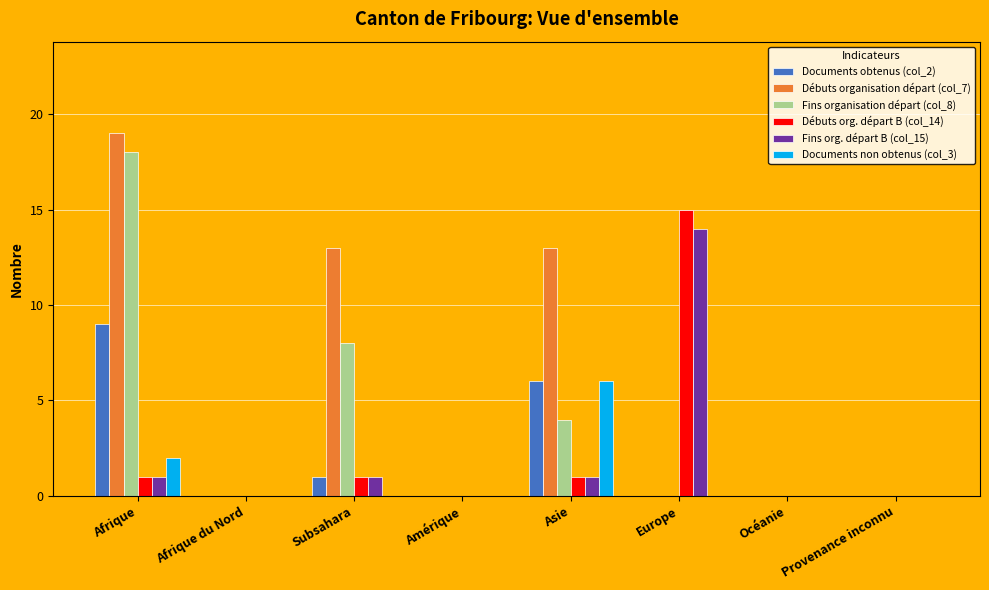

Between Amérique and Asie, which series saw the biggest shift?

Débuts organisation départ (col_7)